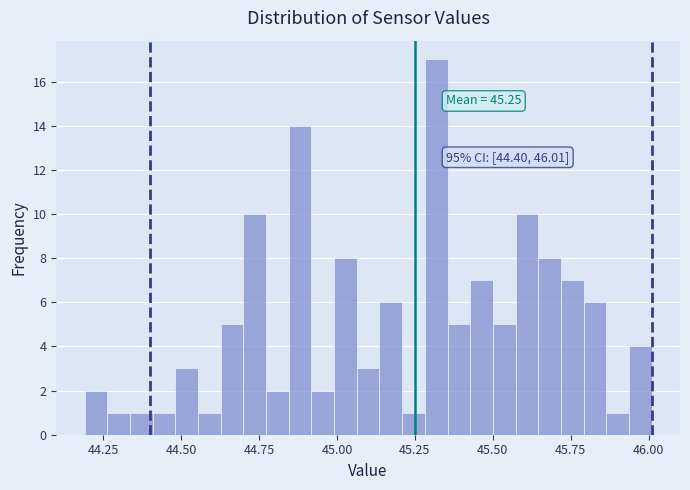

Around what value on the x-axis is the tallest bar? Give the approximate position of its centre, as read against the axis.

45.30